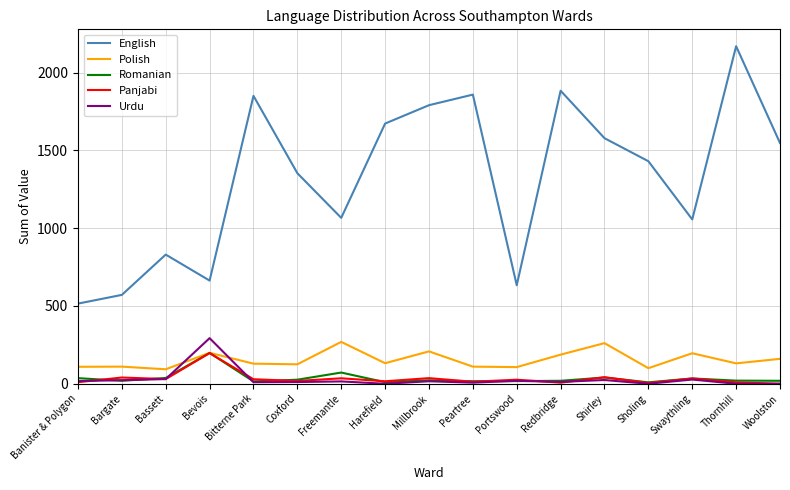

At which label does Urdu reach its peak?

Bevois